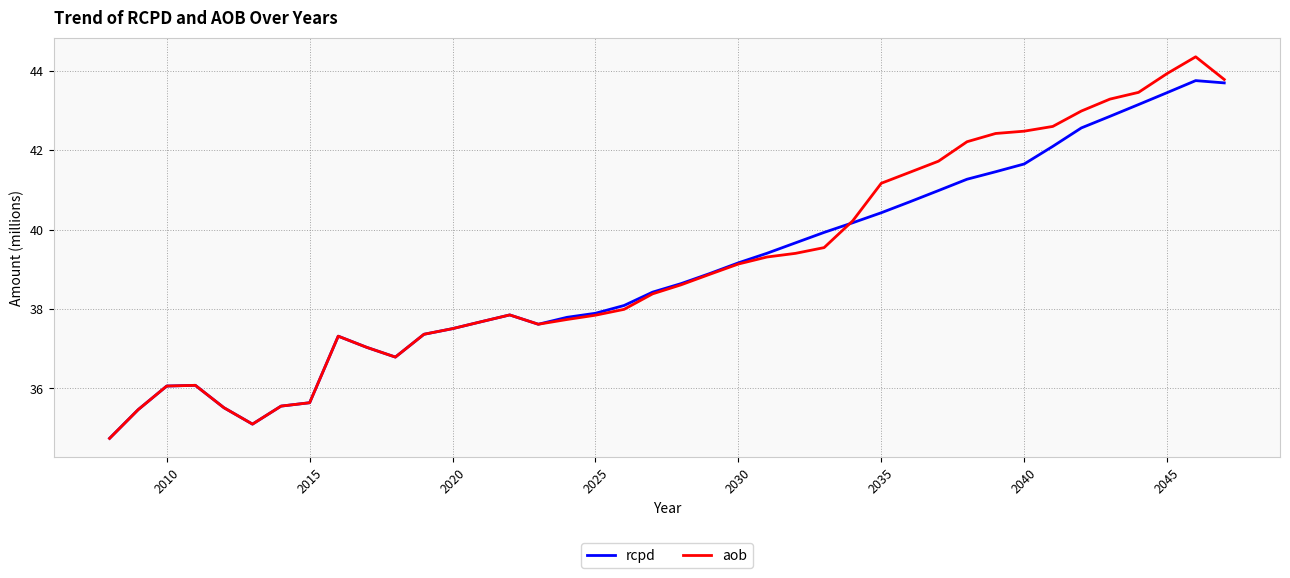

Which series has the largest range (max minus min)?

aob